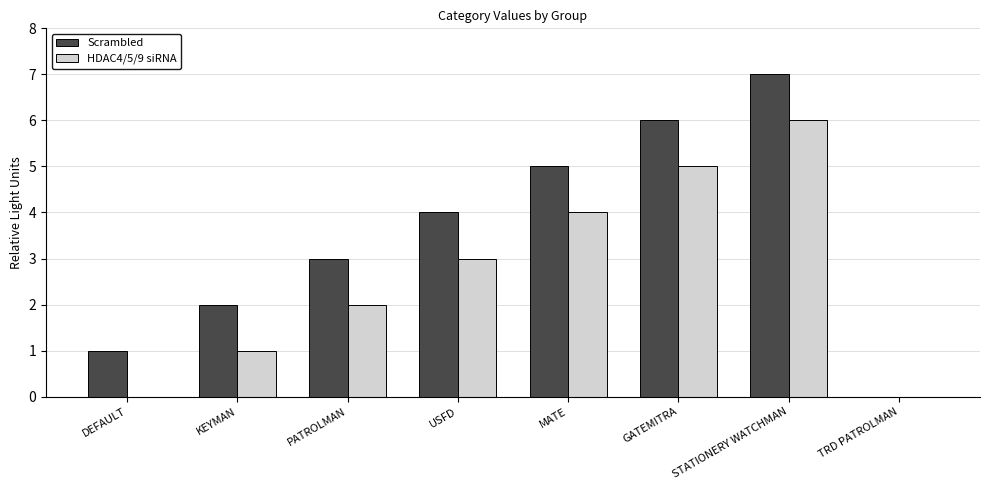

Which series has the largest total across all categories?

Scrambled